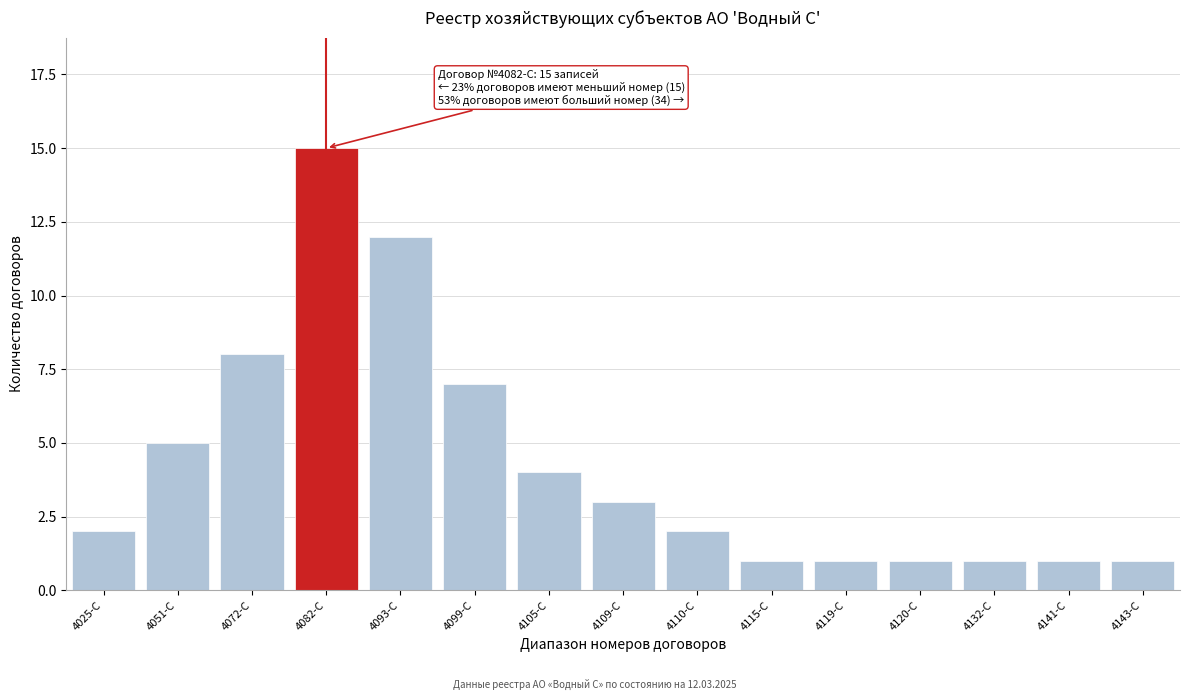

Reading right to left, extract all data points from this chart.

4143-С=1	4141-С=1	4132-С=1	4120-С=1	4119-С=1	4115-С=1	4110-С=2	4109-С=3	4105-С=4	4099-С=7	4093-С=12	4082-С=15	4072-С=8	4051-С=5	4025-С=2